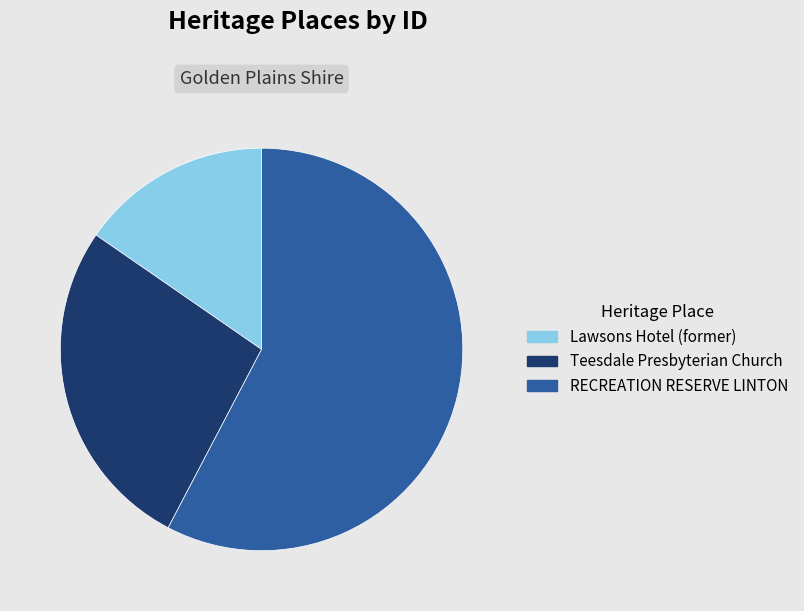

Rank the categories by value from lowest to highest.

Lawsons Hotel (former), Teesdale Presbyterian Church, RECREATION RESERVE LINTON